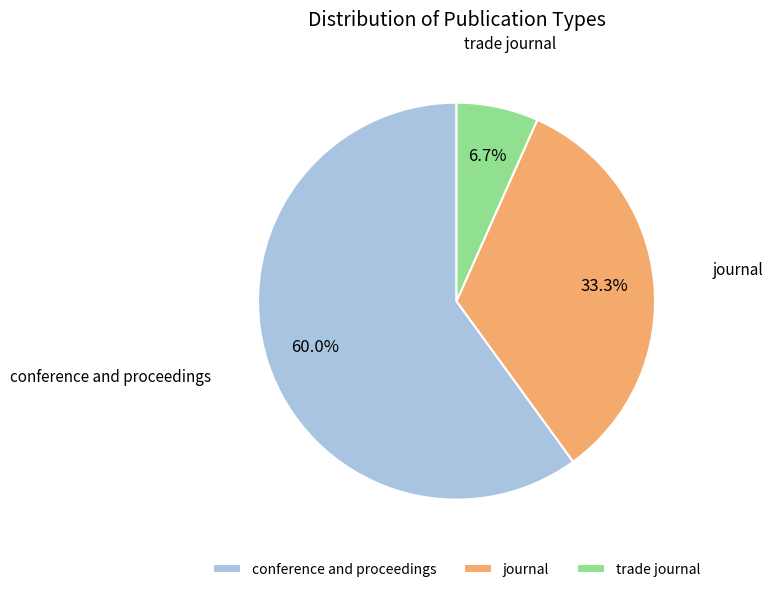

How many segments does this pie chart have?

3